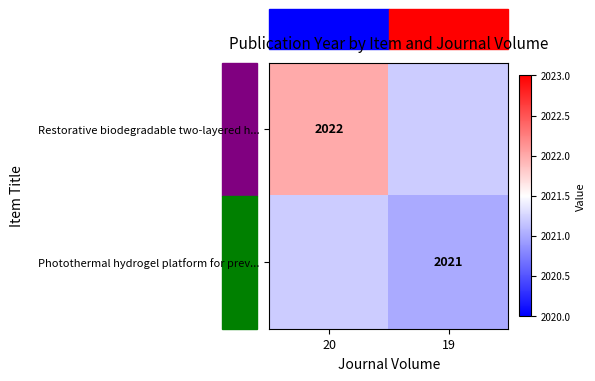

Is it true that Photothermal hydrogel platform for prev... equals 2021 at 19?

True